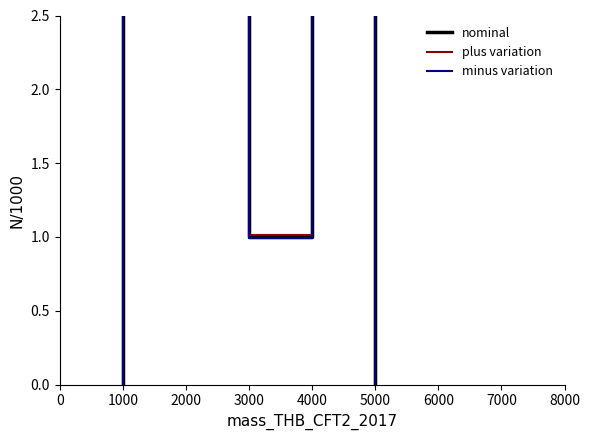

At which label does plus variation first exceed 8?

1000